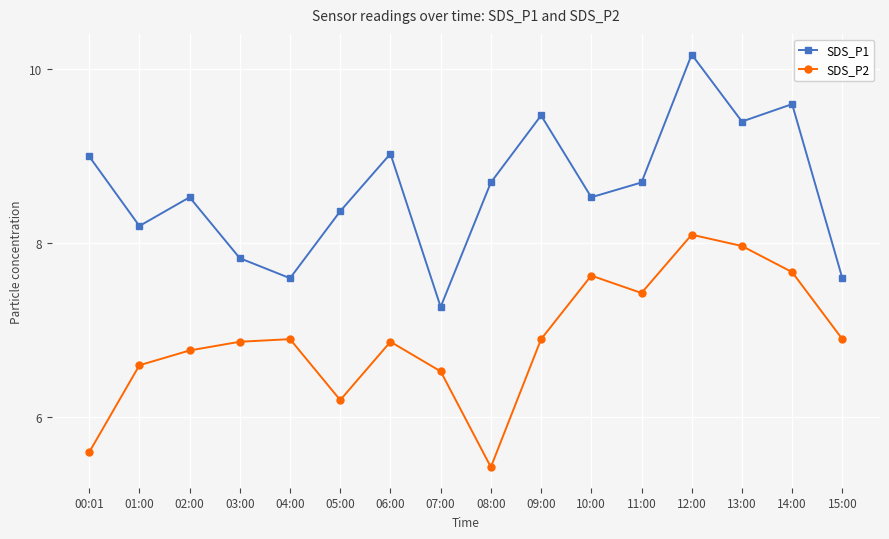

True or false: SDS_P1 and SDS_P2 cross at least once.

False